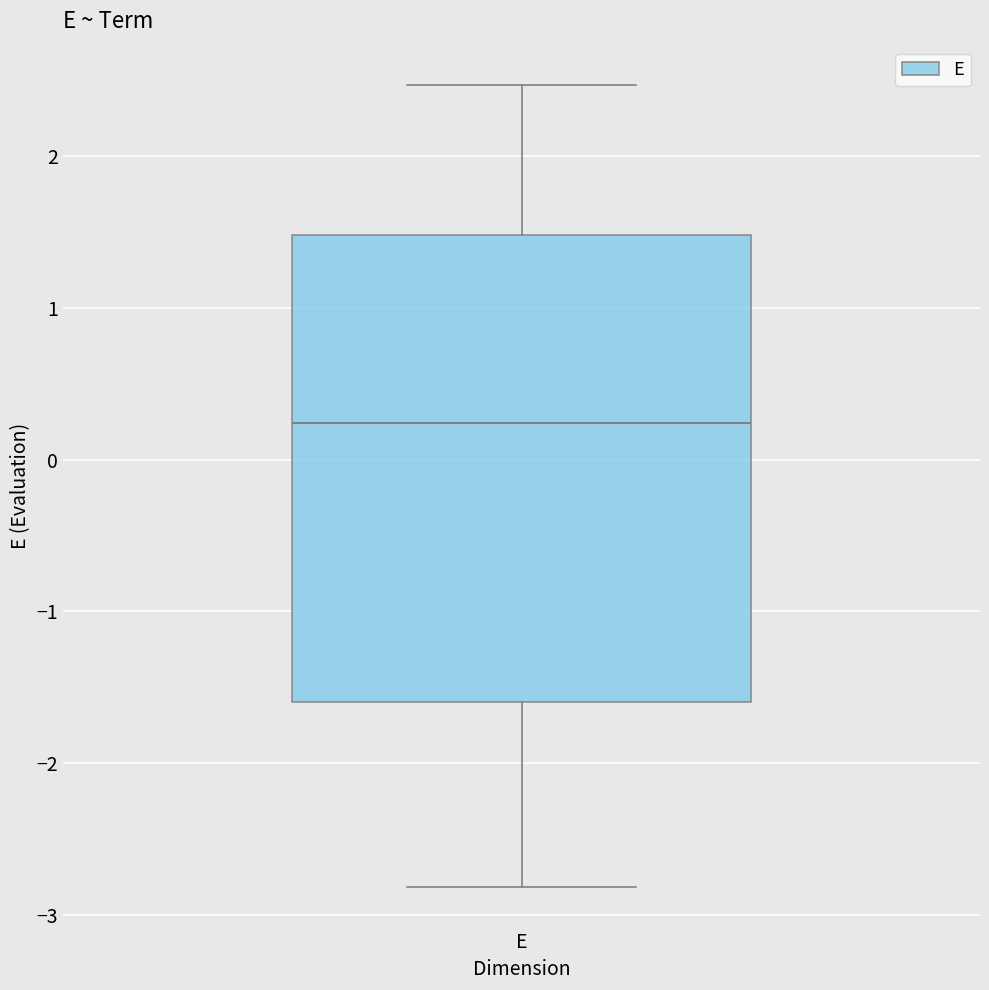

Read this box plot against the y-axis: the position of the median line, the range covered by the box, and the ends of both whiskers. The values are not printed on the chart, so give them approximately, as read against the axis.

median 0.2, box -1.6 to 1.5, whiskers -2.8 to 2.5